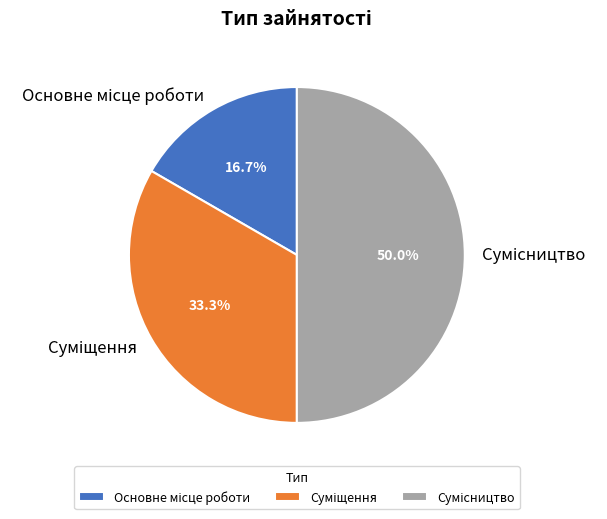

What is the largest slice in the pie chart?

Сумісництво